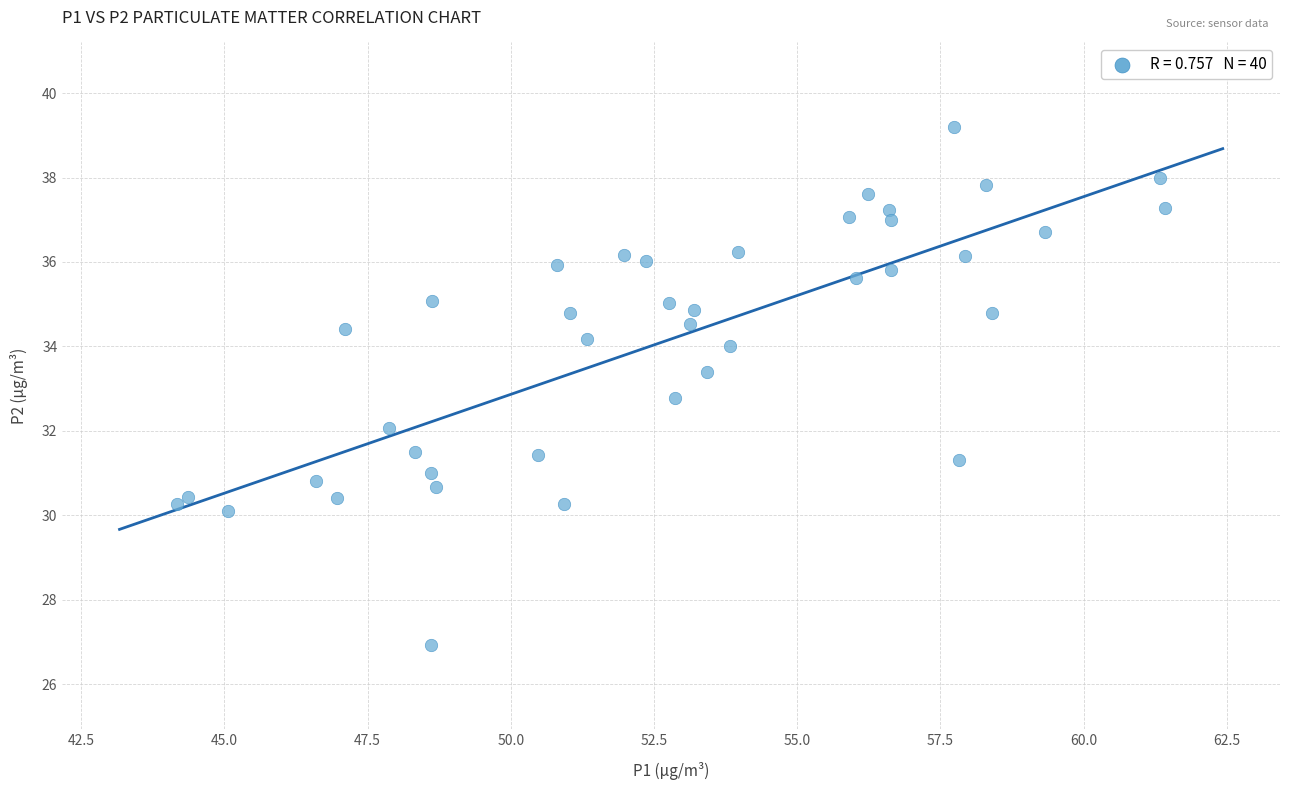

What Y value in the scatter plot is closest to 33?

32.8